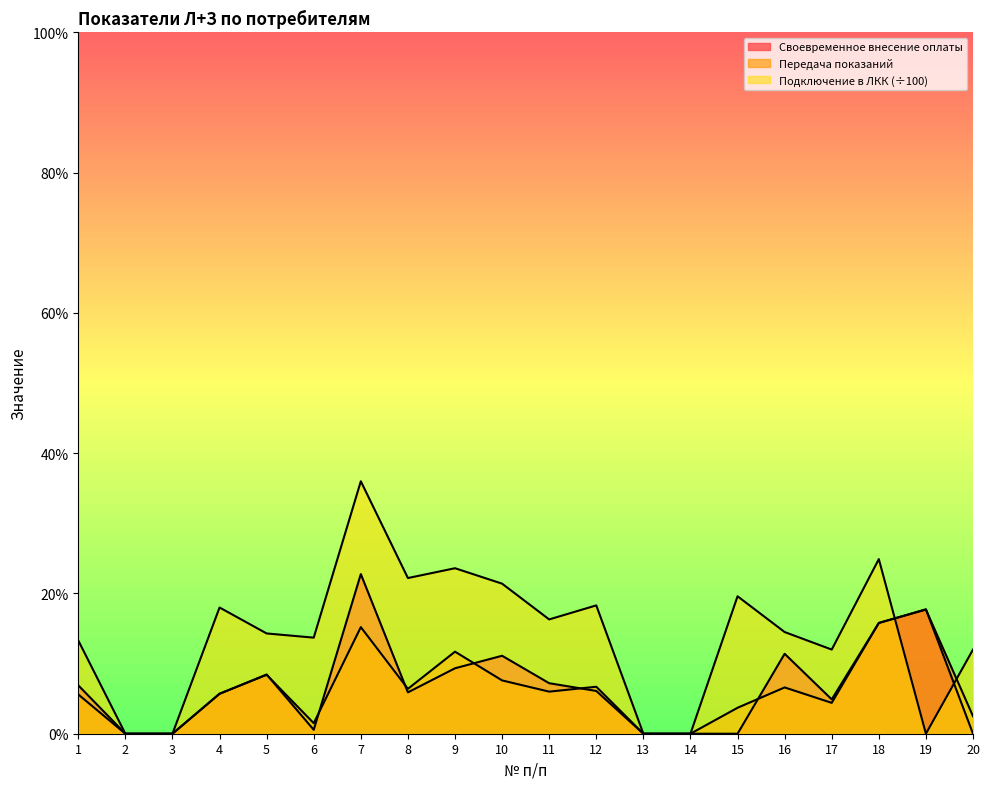

How many positive values does the Передача показаний series have?

16